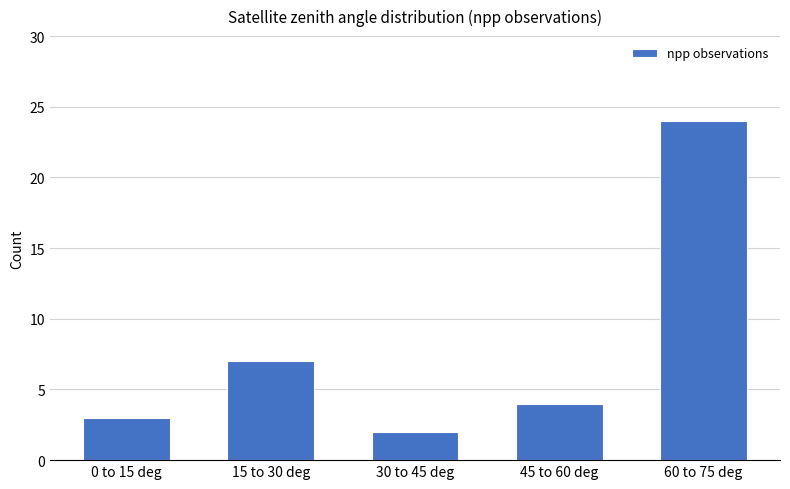

Rank the categories by value from highest to lowest.

60 to 75 deg, 15 to 30 deg, 45 to 60 deg, 0 to 15 deg, 30 to 45 deg